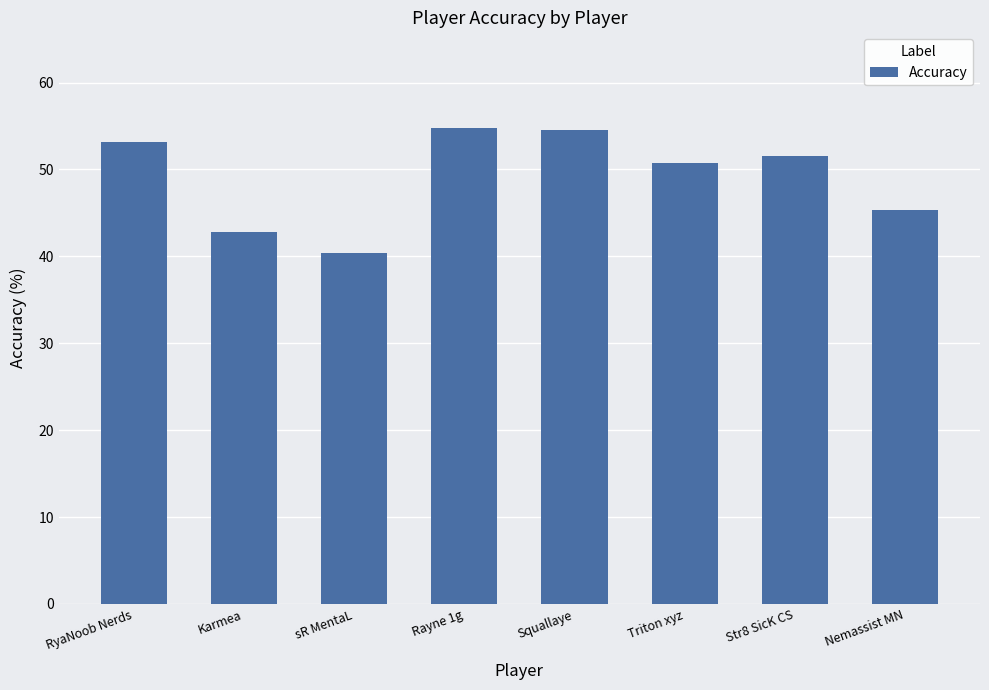

Count the number of categories in the chart.

8